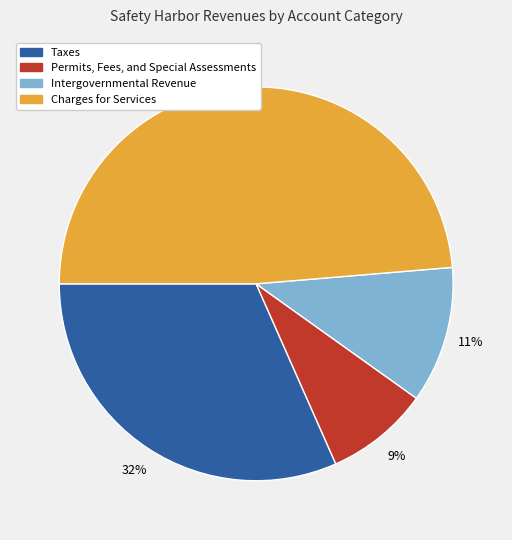

To the nearest percent, what is the difference between the Charges for Services and Taxes slice percentages?

17%